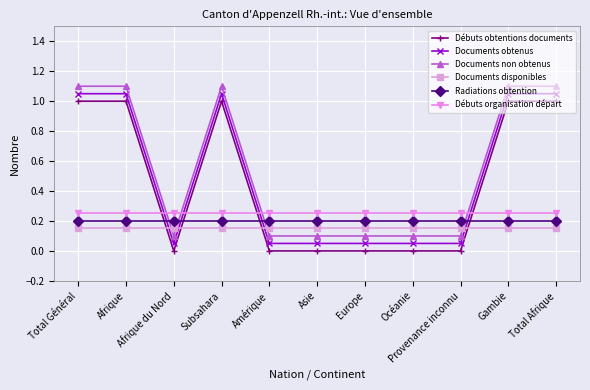

Count the number of categories in the chart.

11